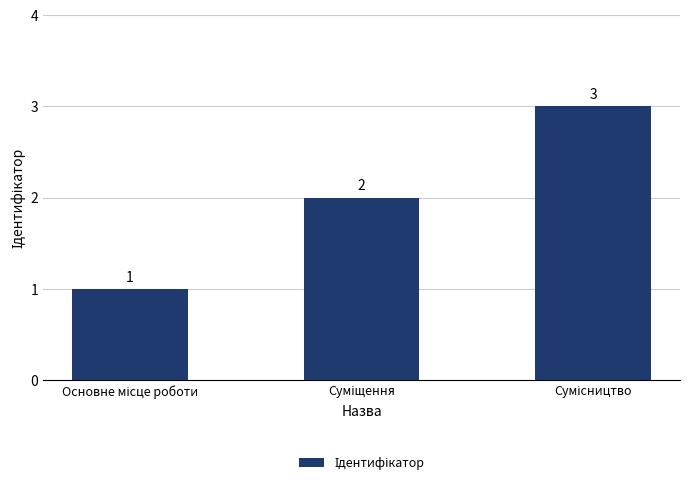

What is the greatest value displayed?

3